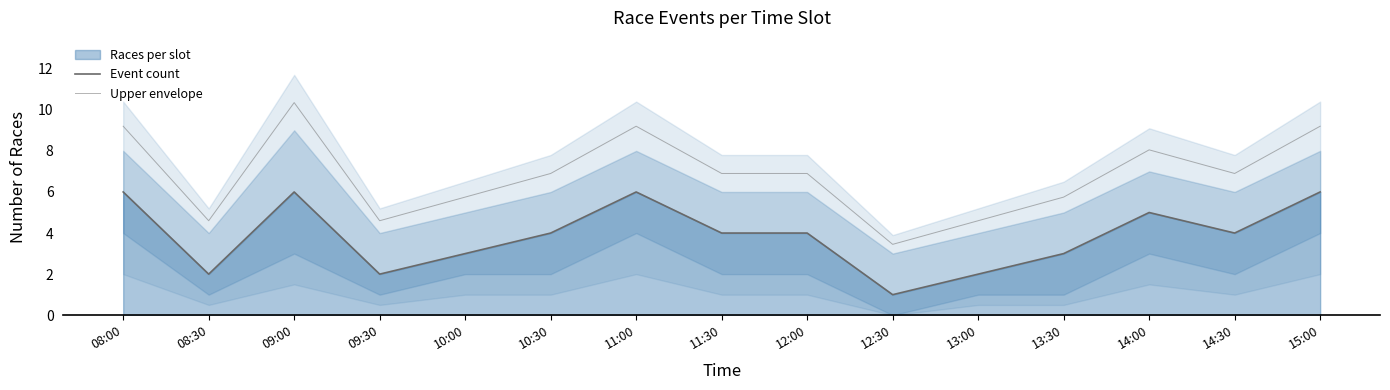

True or false: Upper envelope and Event count cross at least once.

False